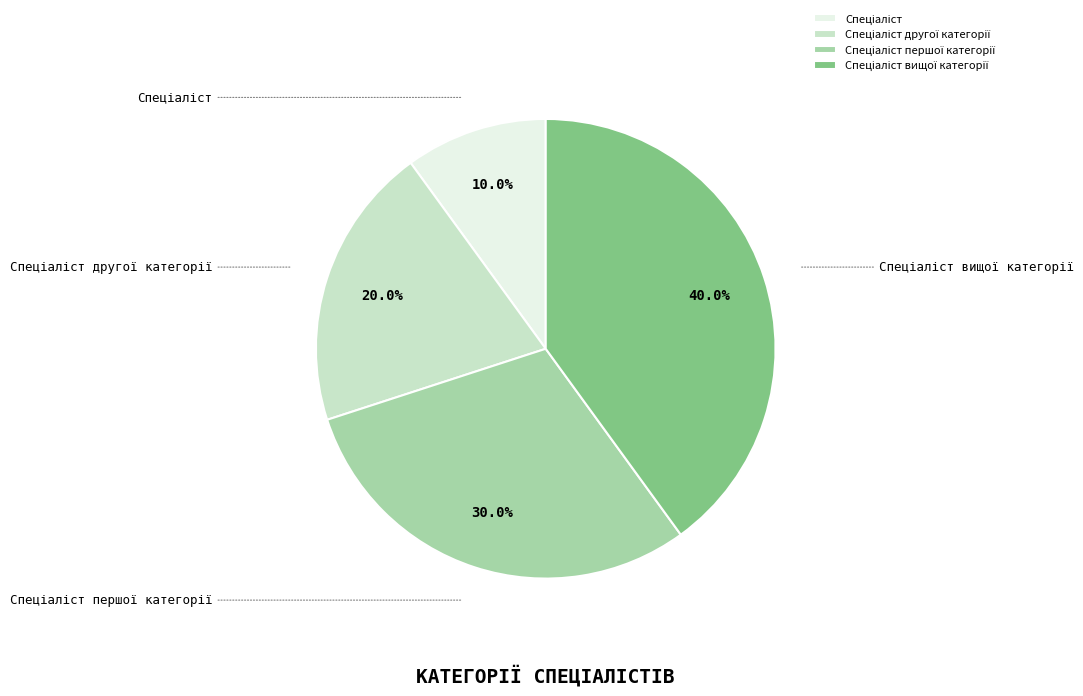

Rank the categories by value from lowest to highest.

Спеціаліст, Спеціаліст другої категорії, Спеціаліст першої категорії, Спеціаліст вищої категорії